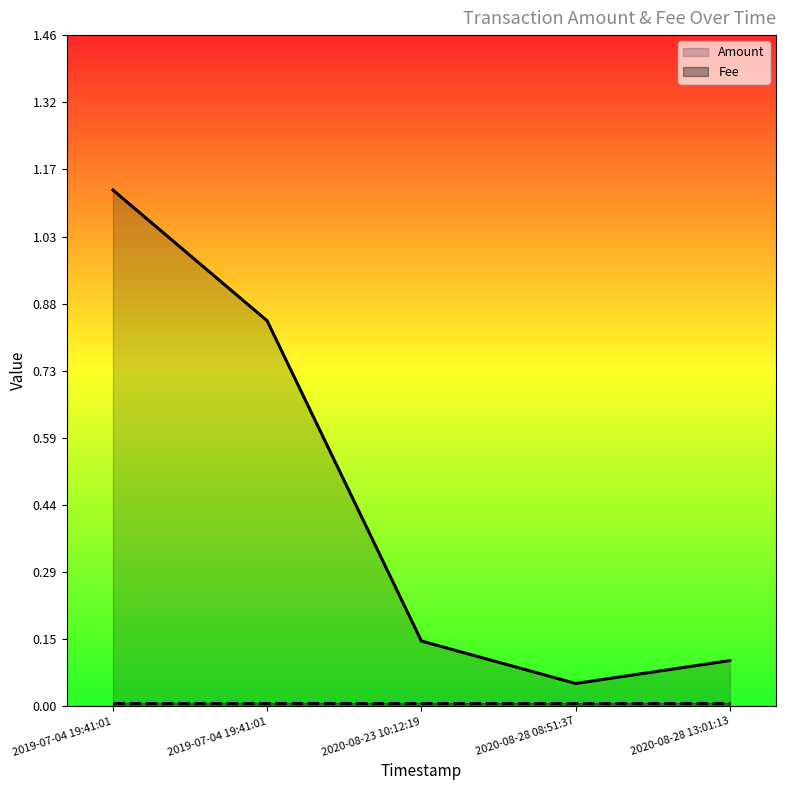

Reading left to right, extract all data points from this chart.

Amount: 1.1	0.8	0.1	0.1	0.1
Fee: 0.0	0.0	0.0	0.0	0.0